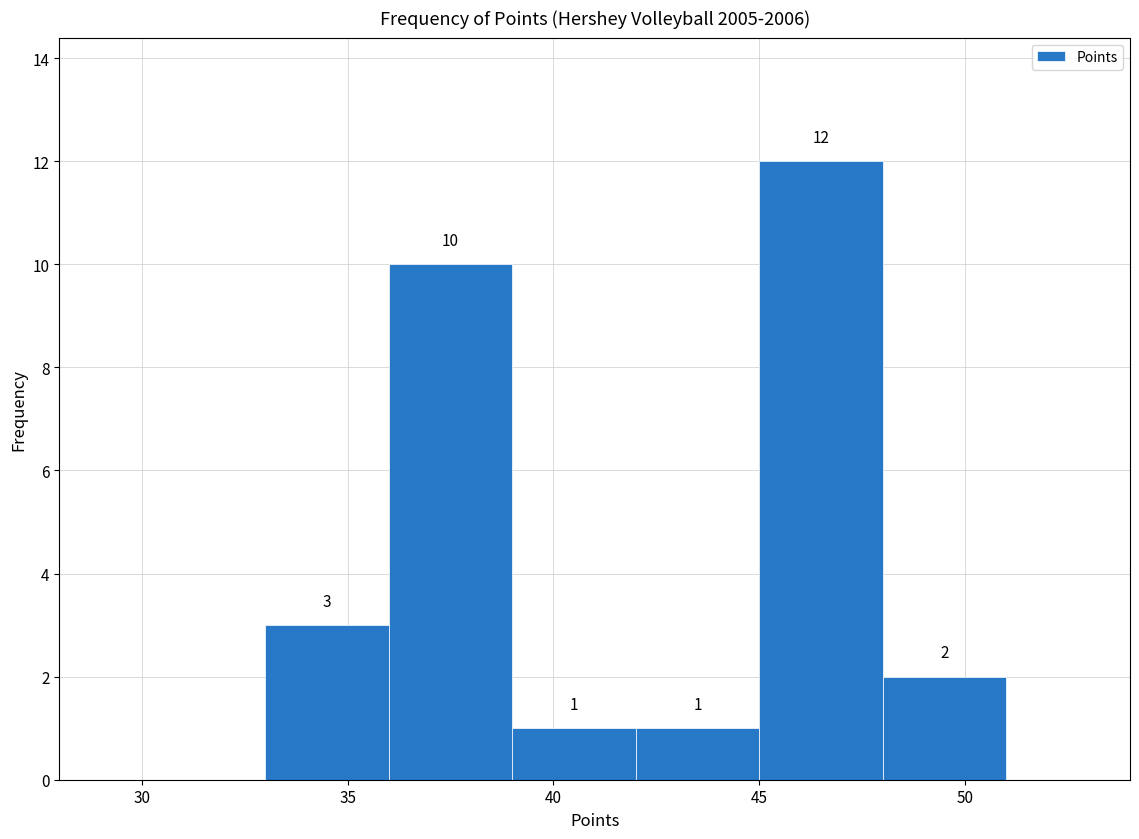

Which range on the x-axis has the tallest bar?

45 to 48